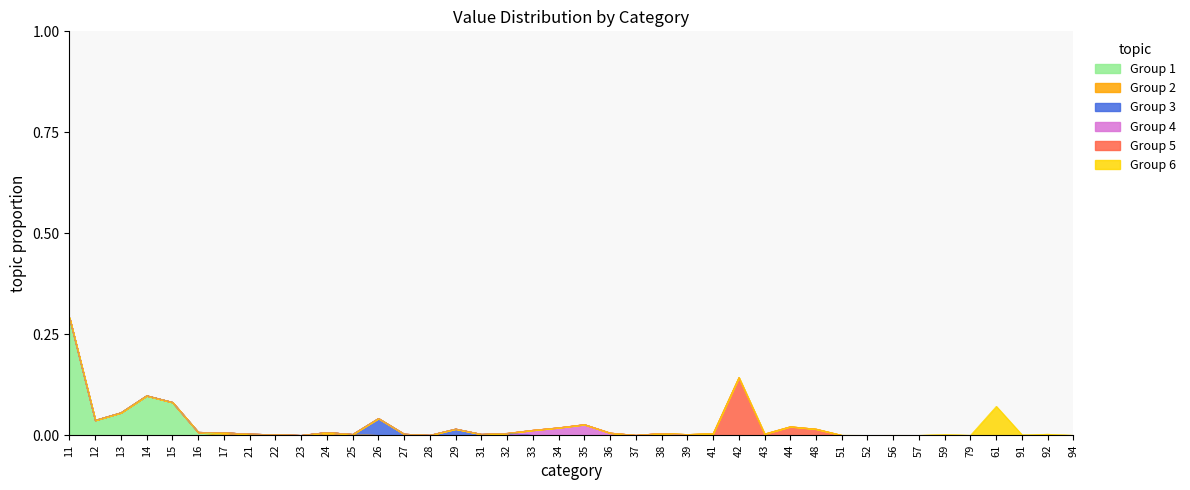

List the labels in order of value, smallest first.

23, 52, 94, 57, 56, 79, 51, 37, 28, 91, 22, 59, 39, 25, 31, 92, 27, 21, 43, 41, 38, 32, 36, 17, 24, 16, 33, 48, 29, 34, 44, 35, 12, 26, 13, 61, 15, 14, 42, 11